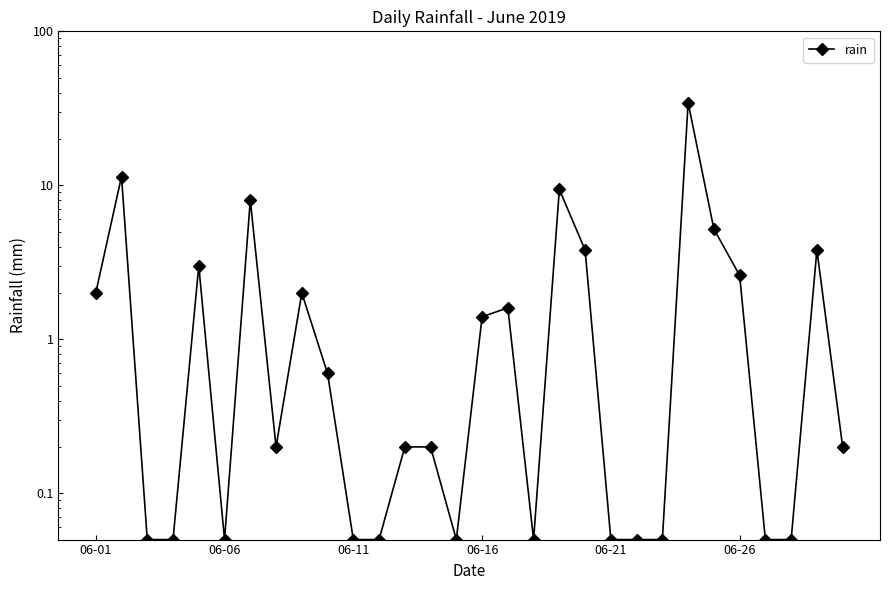

Reading right to left, list all the values displayed in this chart.

0.2	3.8	0.1	0.1	2.6	5.2	34.4	0.1	0.1	0.1	3.8	9.4	0.1	1.6	1.4	0.1	0.2	0.2	0.1	0.1	0.6	2.0	0.2	8.0	0.1	3.0	0.1	0.1	11.4	2.0